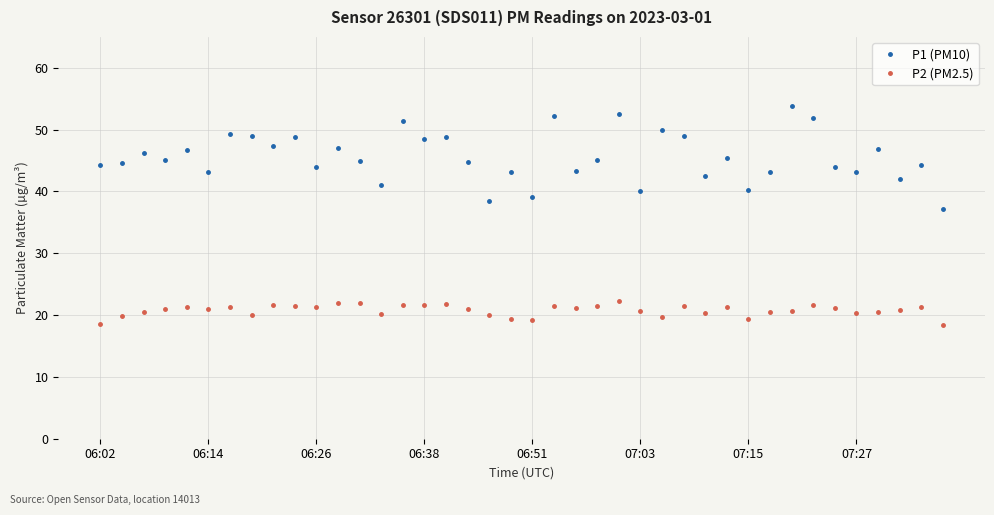

True or false: P2 (PM2.5) and P1 (PM10) intersect in this chart.

False